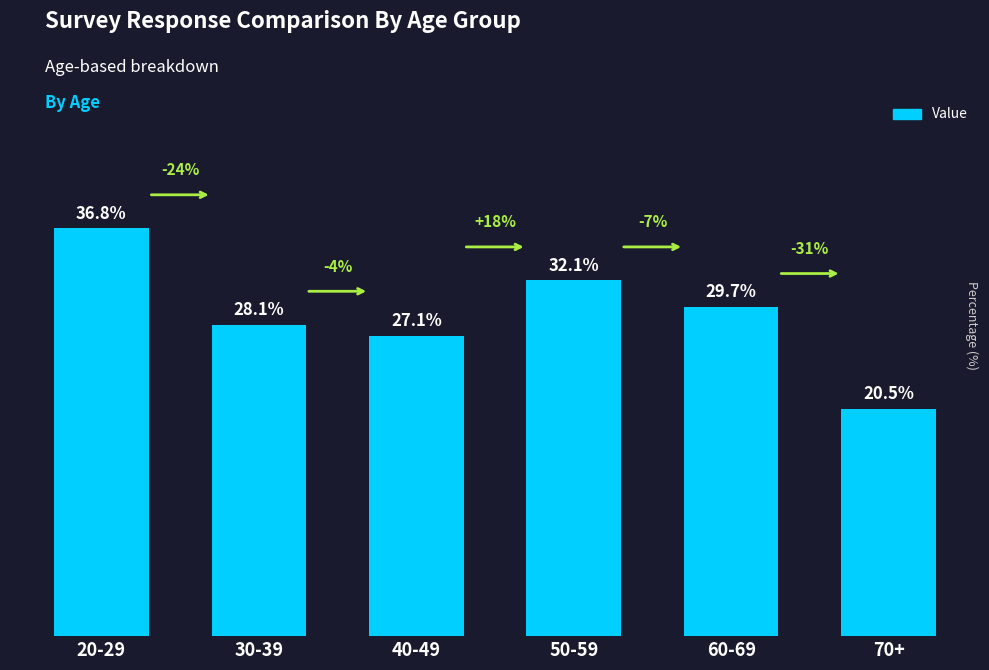

What position from the right is 40-49?

4